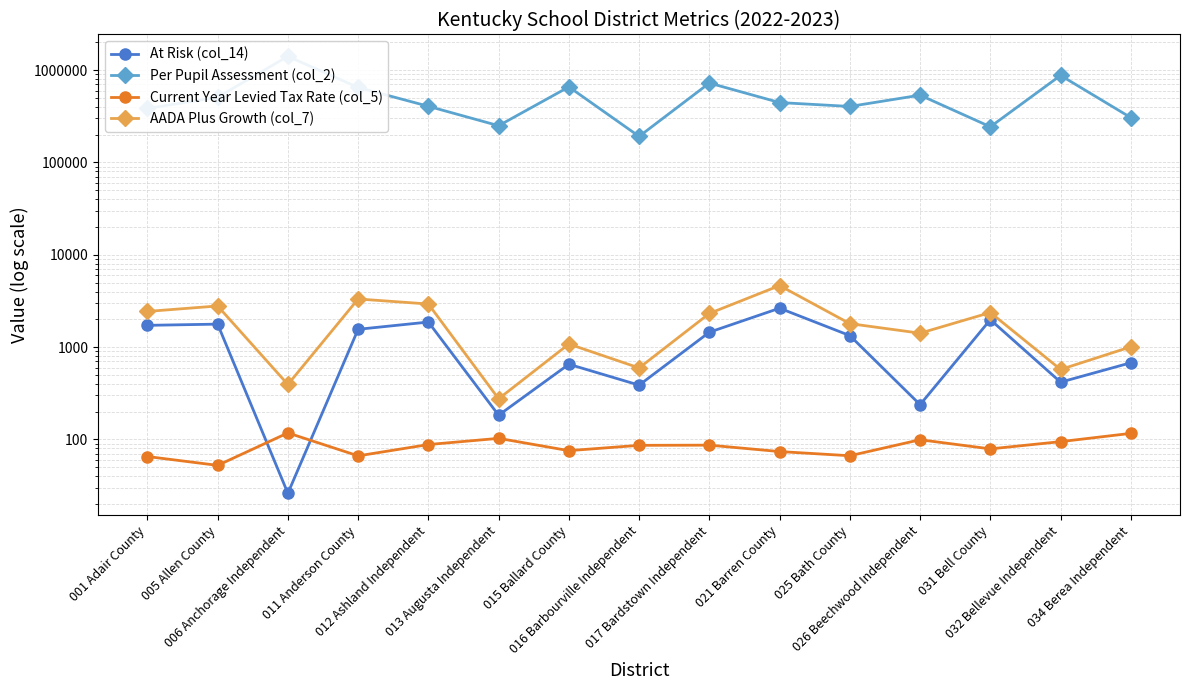

Read the AADA Plus Growth (col_7) value at 021 Barren County.

4639.6